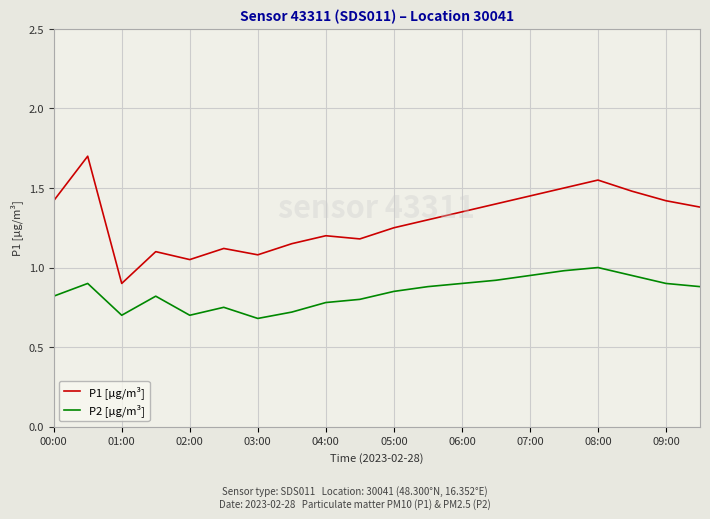

Which series has the largest range (max minus min)?

P1 [µg/m³]